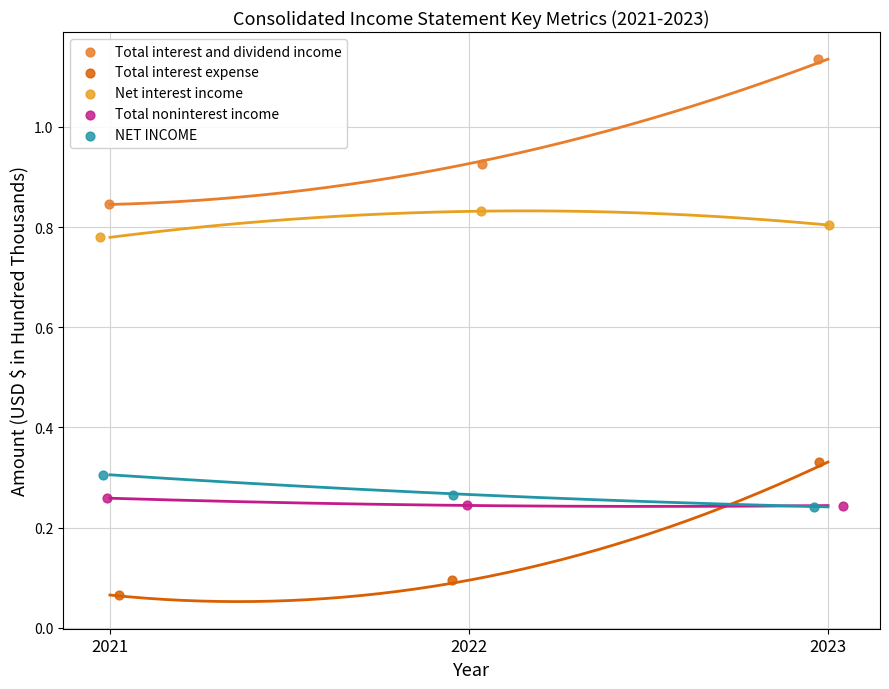

Which series contains the lowest Y value?

Total interest expense